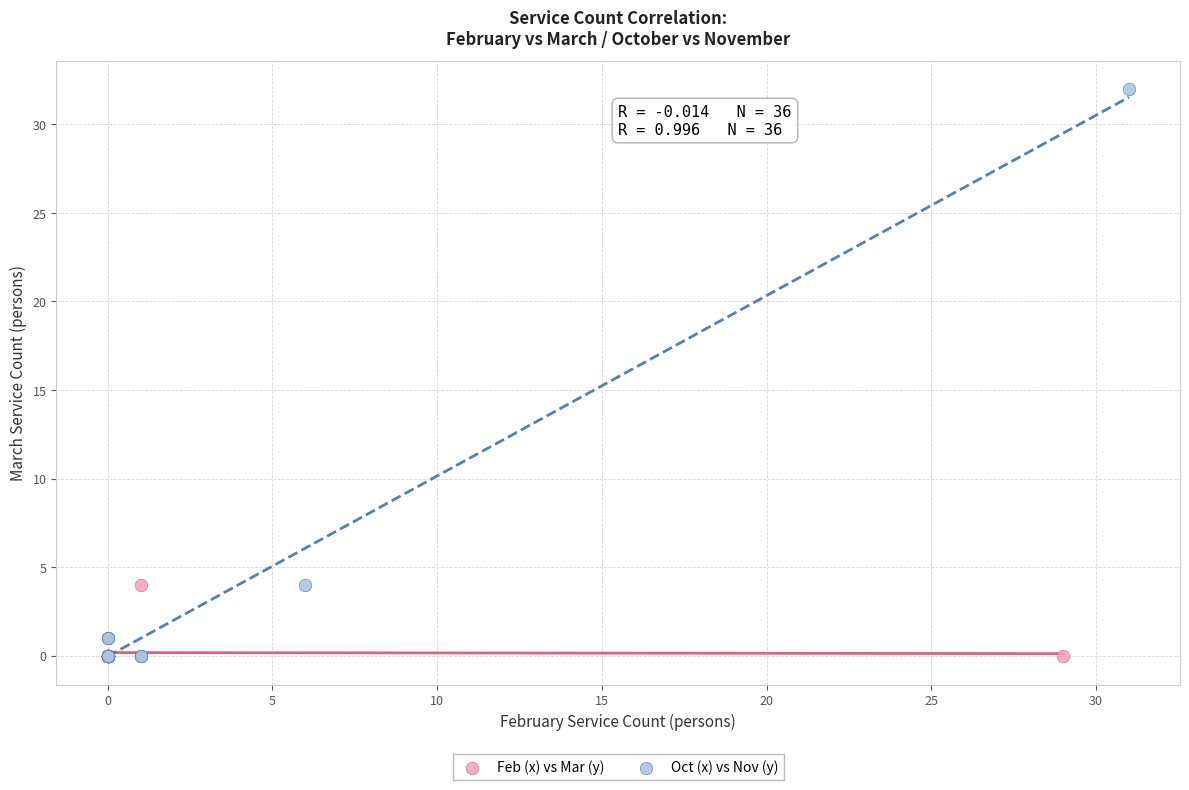

Which series has the widest spread of Y values?

Oct (x) vs Nov (y)